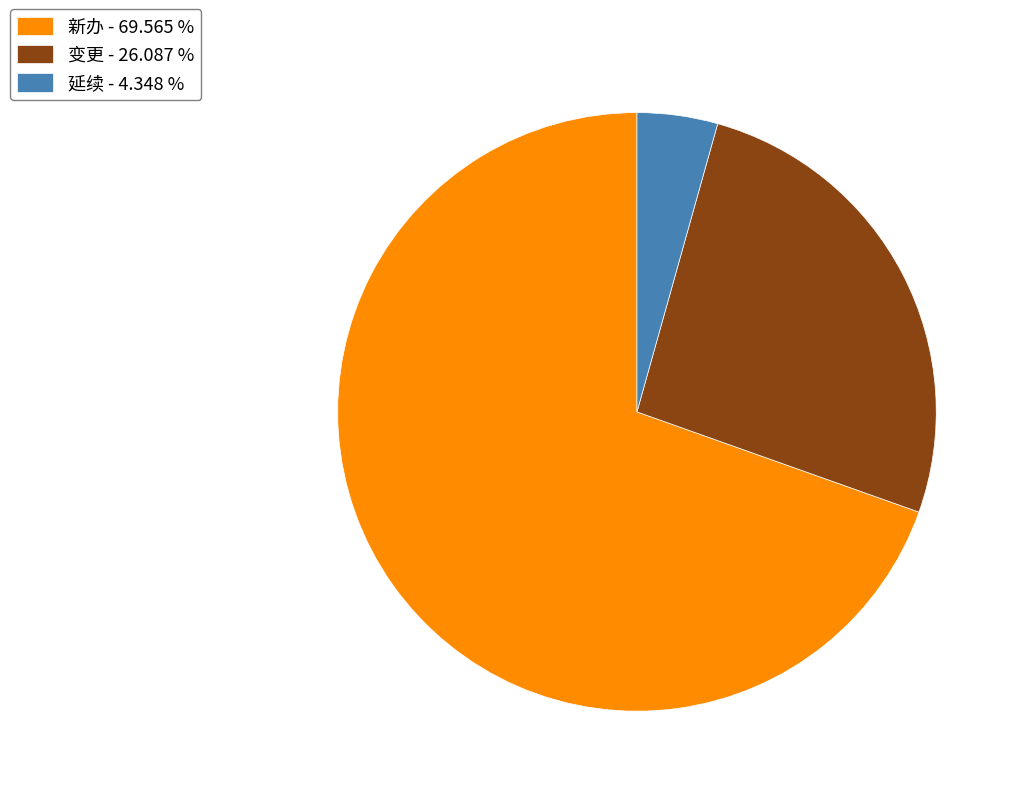

Does 延续 - 4.348 % represent more than half of the total?

No